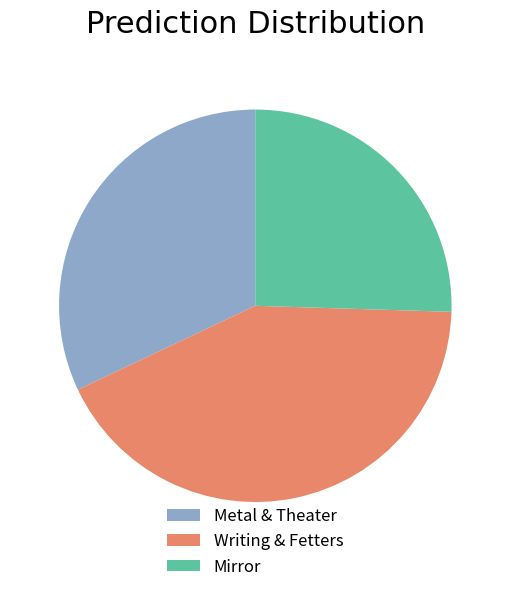

The Mirror slice represents 14% of the pie. True or false?

False